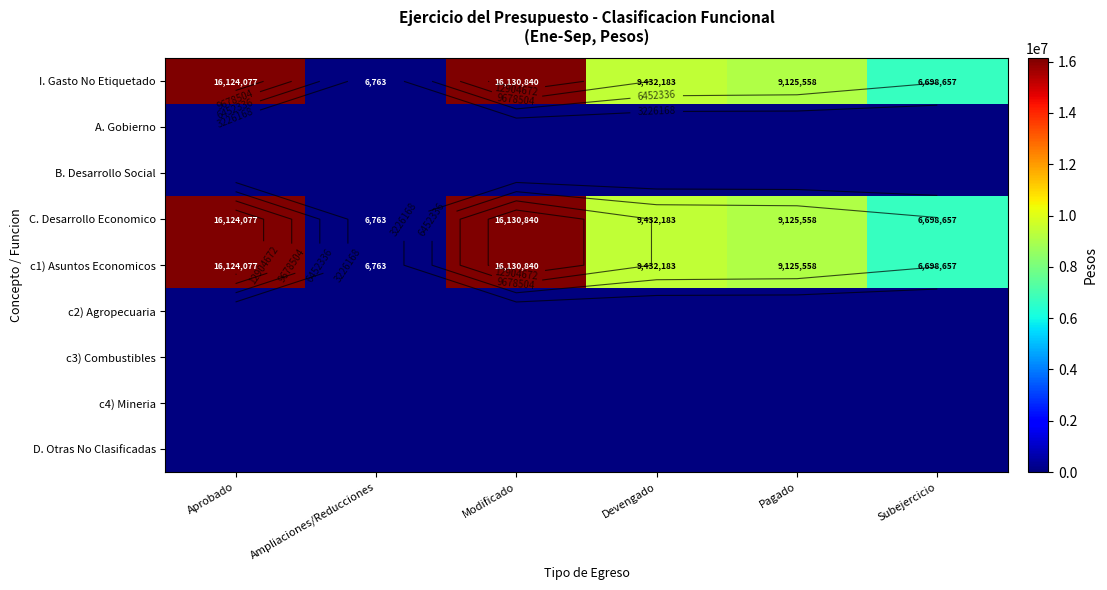

At which category is the sum across all series the highest?

Modificado